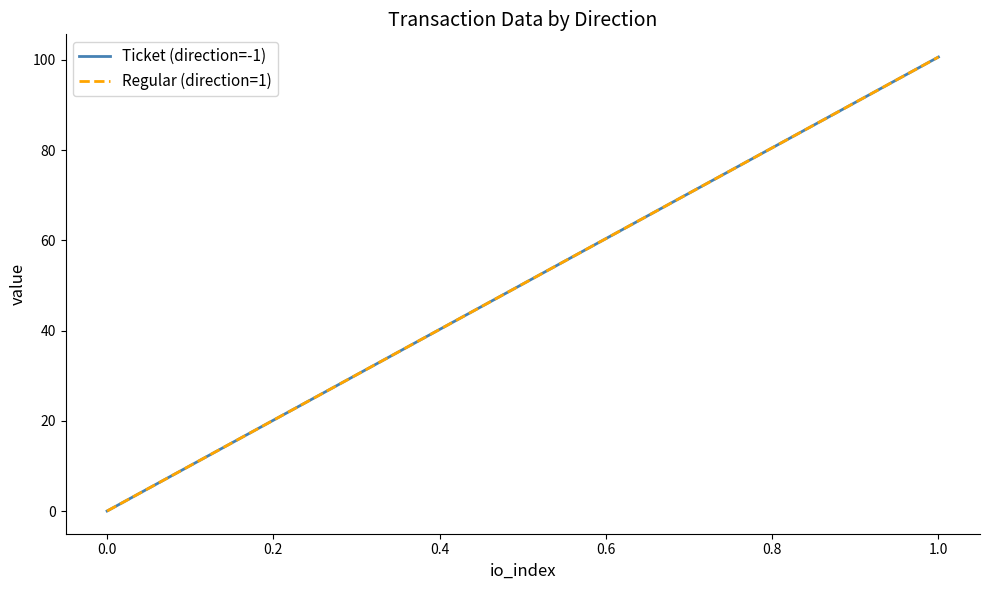

Rank the series by their maximum value, from lowest to highest.

Ticket (direction=-1), Regular (direction=1)